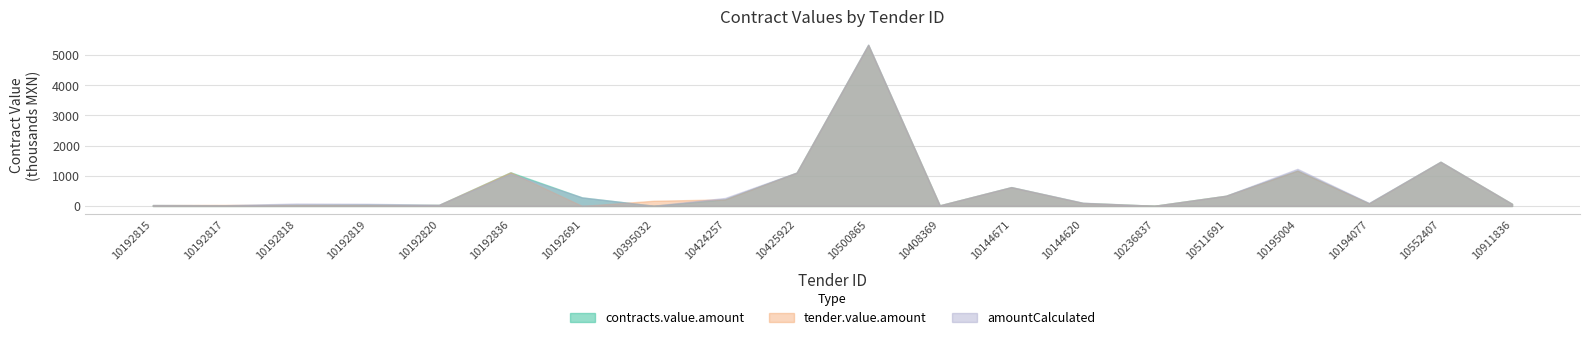

Reading left to right, extract all data points from this chart.

contracts.value.amount: 28109.6	23985.0	34439.8	41580.0	34439.8	1113485.8	281593.9	7560.0	218154.0	1104049.4	5331520.8	20904.0	622102.9	100570.0	6428.5	337086.3	1170030.0	86850.0	1462105.4	69820.2
tender.value.amount: 28109.6	34439.8	34439.8	34439.8	34439.8	1113485.8	1890.0	171122.0	218154.0	1104049.4	5331520.8	20904.0	622102.9	100570.0	6428.5	337086.3	1170030.0	86850.0	1462105.4	69820.2
contracts.items.unit.value.amountCalculated: 31764.9	24417.0	78642.2	71205.6	40003.7	1066809.4	283277.1	7110.2	264397.6	1106727.5	5344453.2	21046.2	625821.3	107432.0	6440.9	337904.0	1228388.1	98322.3	1465651.9	69793.4